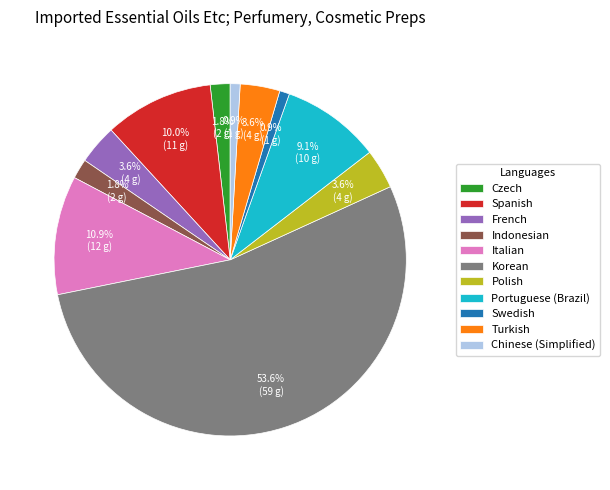

The Polish slice represents 4% of the pie. True or false?

True